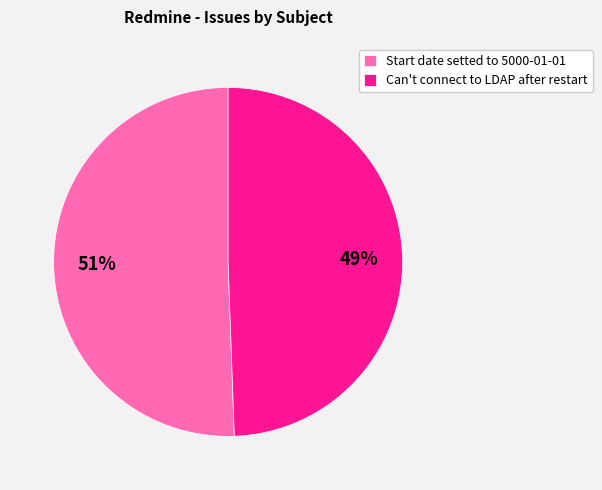

What percentage is the Can't connect to LDAP after restart slice, to the nearest percent?

49%